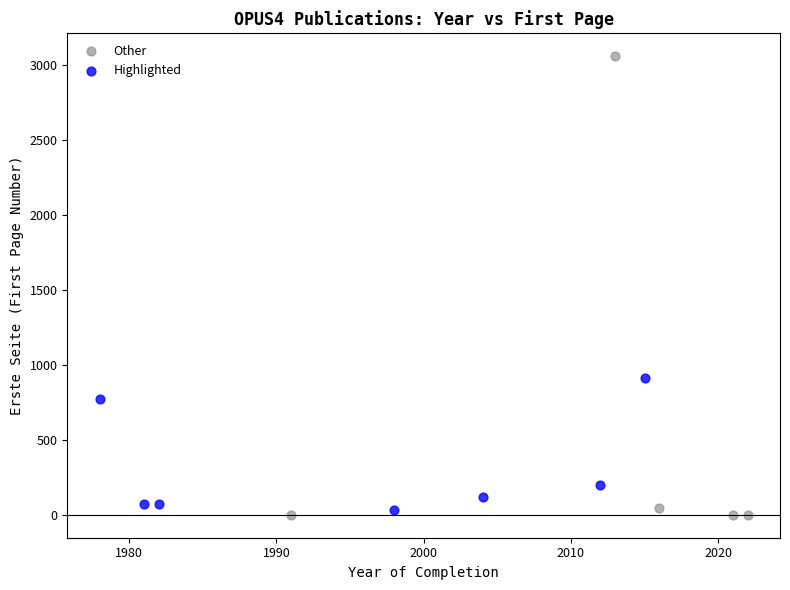

Which series has the widest spread of Y values?

Other